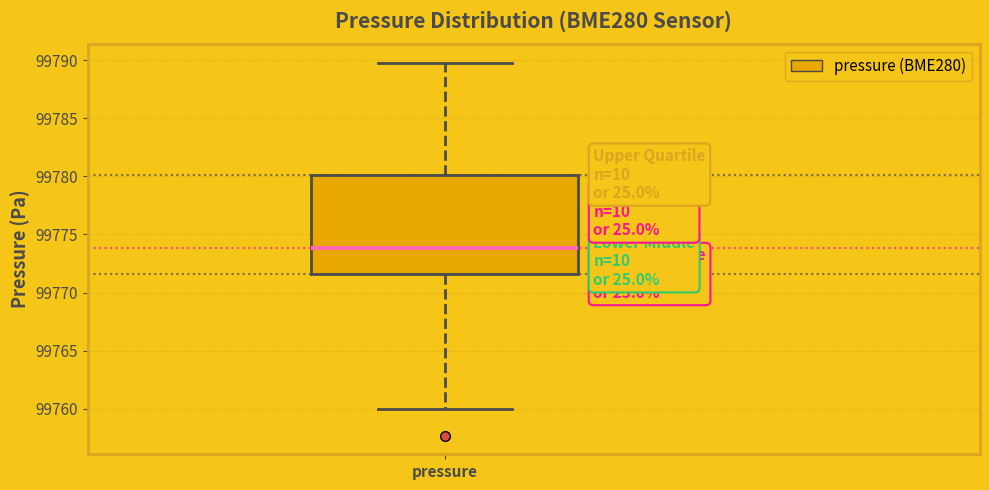

Read this box plot against the y-axis: the position of the median line, the range covered by the box, and the ends of both whiskers. The values are not printed on the chart, so give them approximately, as read against the axis.

median 99774.0, box 99771.5 to 99780.0, whiskers 99760.0 to 99790.0